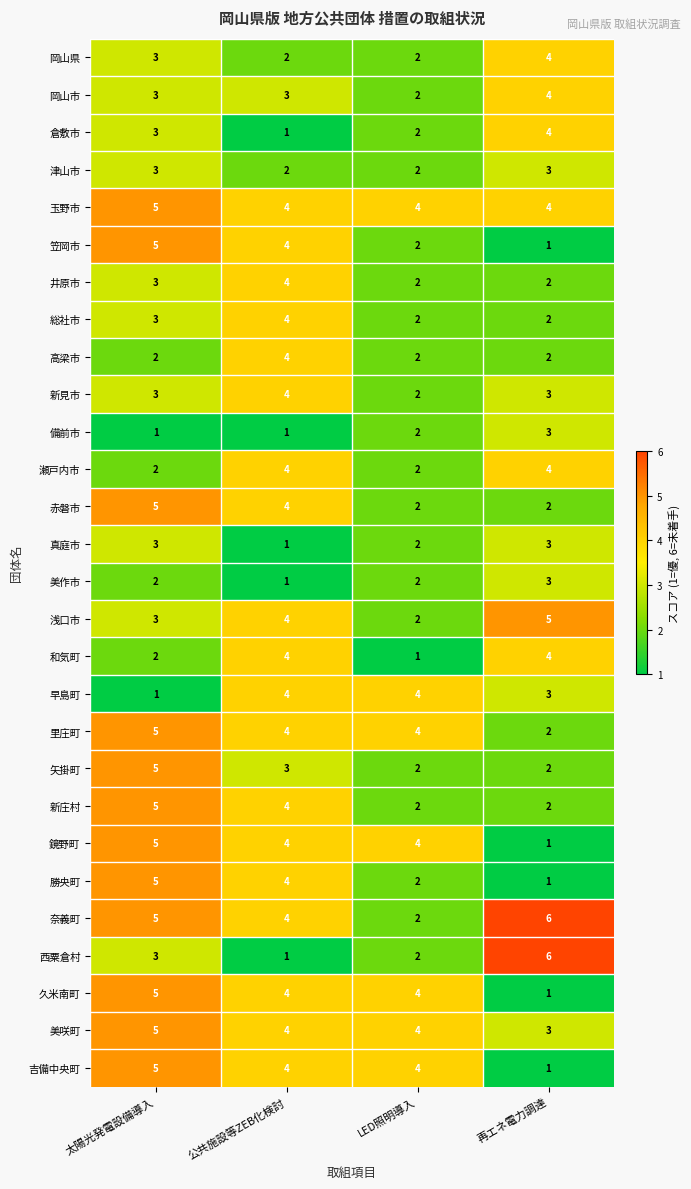

Read the 美咲町 value at LED照明導入.

4